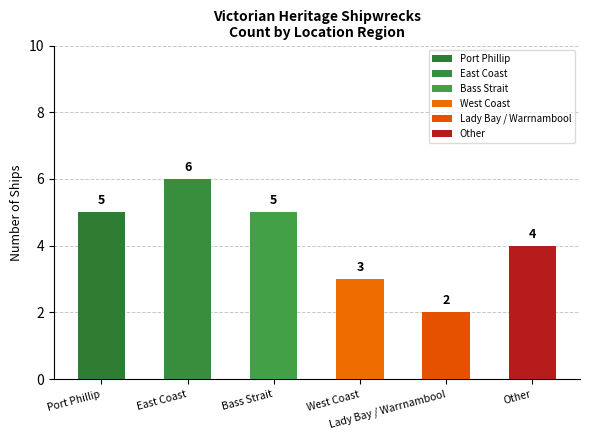

What is the approximate value at Bass Strait?

5